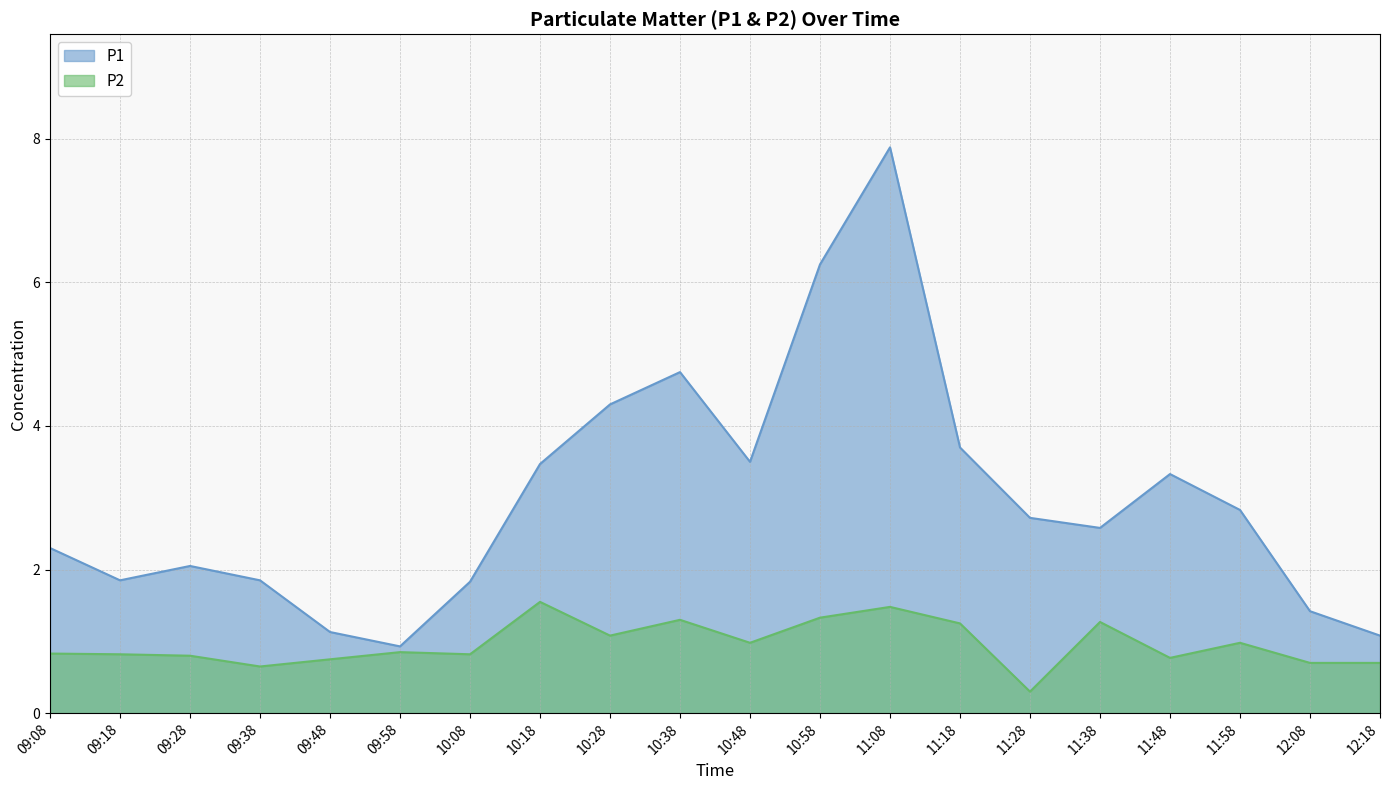

Reading left to right, list all the values displayed in this chart.

P1: 2.3	1.9	2.0	1.9	1.1	0.9	1.8	3.5	4.3	4.8	3.5	6.2	7.9	3.7	2.7	2.6	3.3	2.8	1.4	1.1
P2: 0.8	0.8	0.8	0.7	0.8	0.8	0.8	1.6	1.1	1.3	1.0	1.3	1.5	1.2	0.3	1.3	0.8	1.0	0.7	0.7